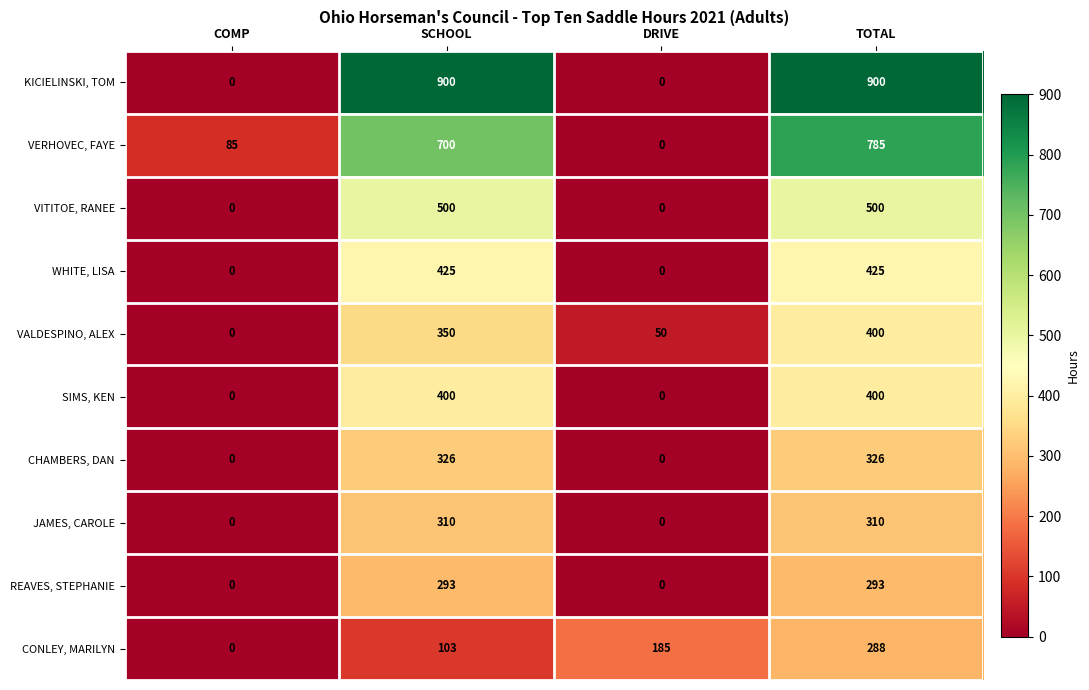

What is the greatest value displayed?

900